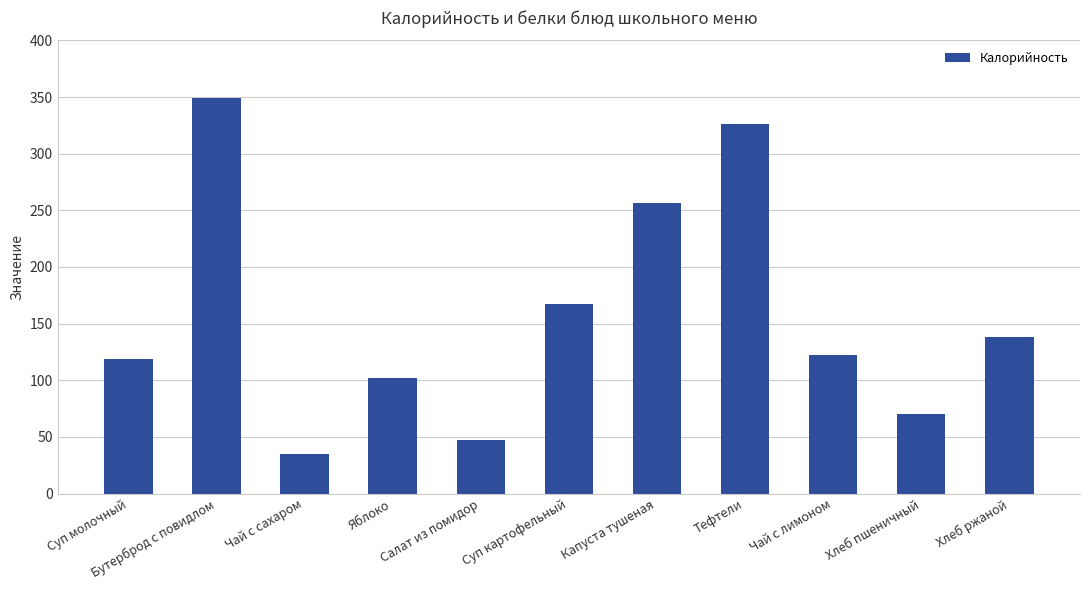

What is the approximate value at Хлеб ржаной?

137.9